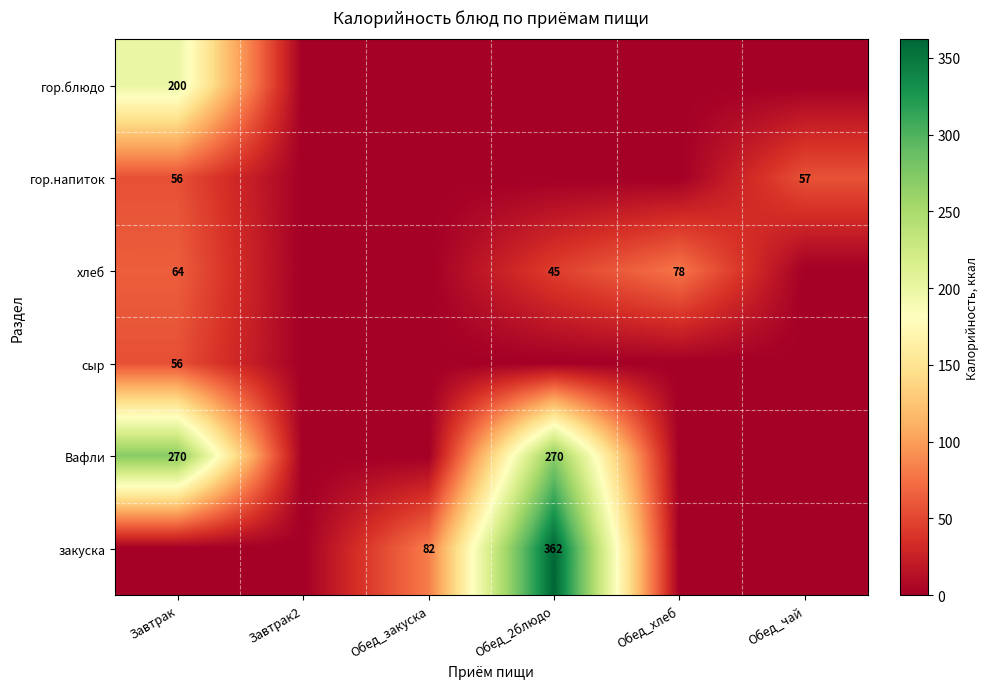

The value of хлеб at Завтрак is 64. True or false?

True